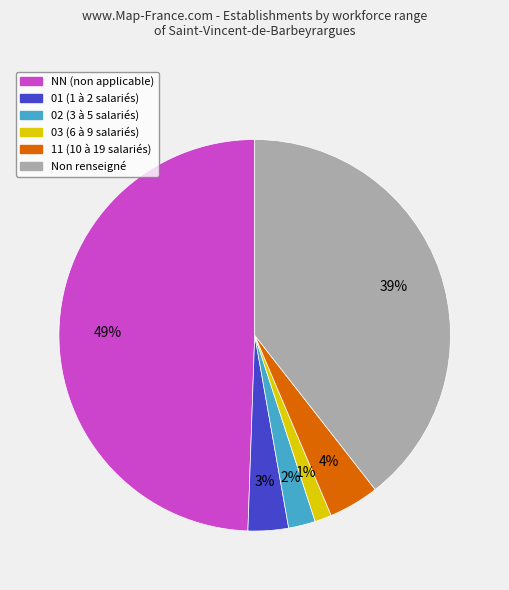

To the nearest percent, what is the average slice percentage?

17%